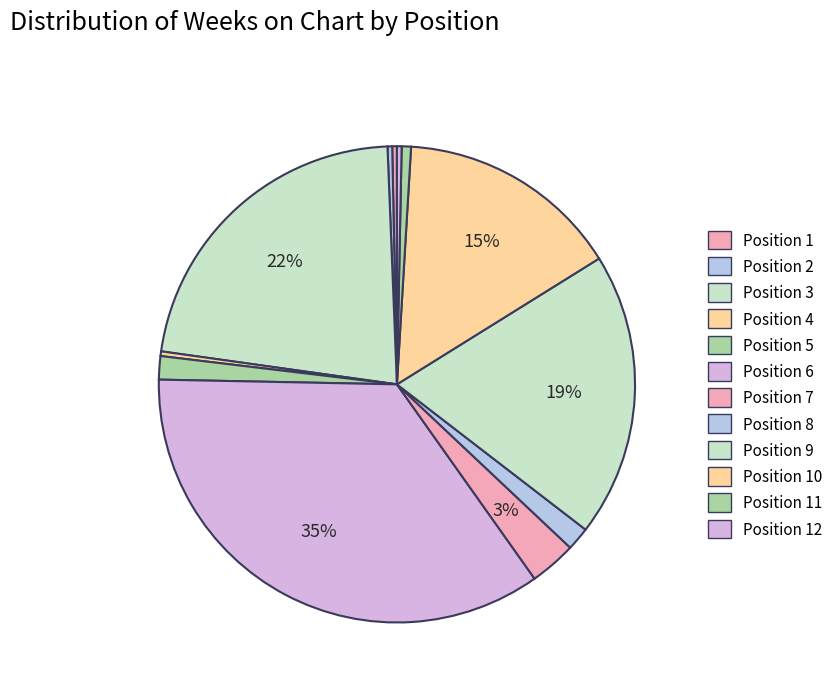

Count the number of slices in the pie.

12